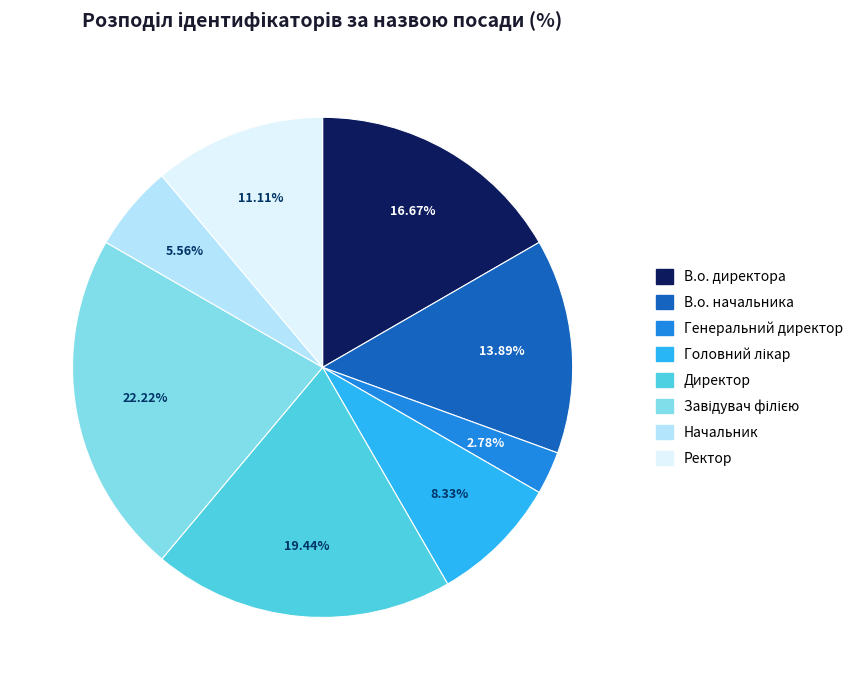

To the nearest percent, what portion does В.о. начальника represent?

14%